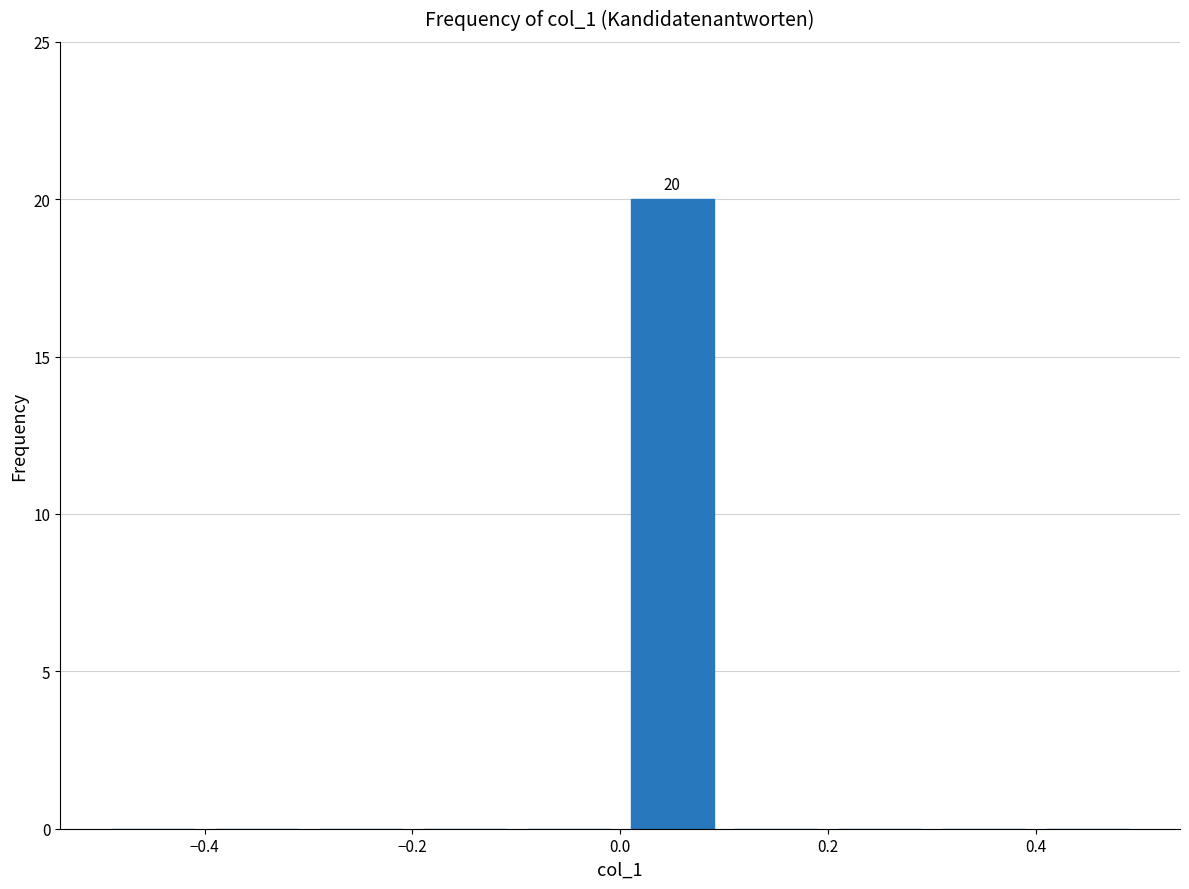

Over which range of the x-axis is the bar tallest?

0.0 to 0.1